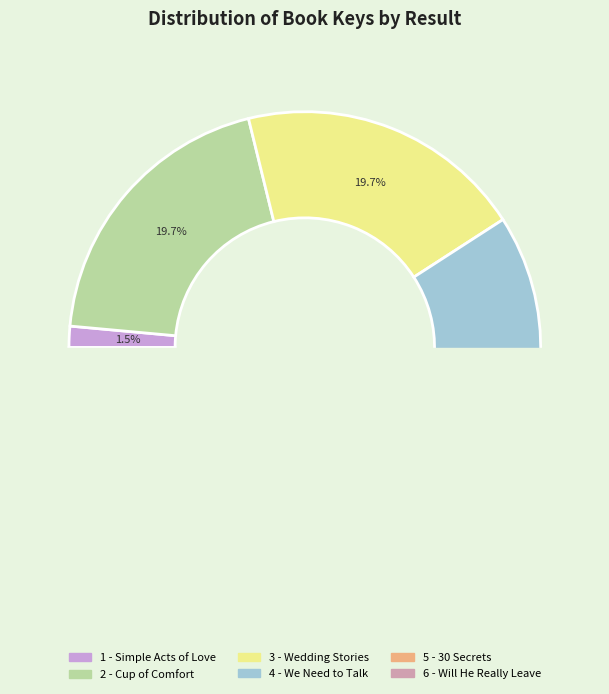

To the nearest percent, what percentage of the pie is 2 - Cup of Comfort Stories for Weddings?

20%